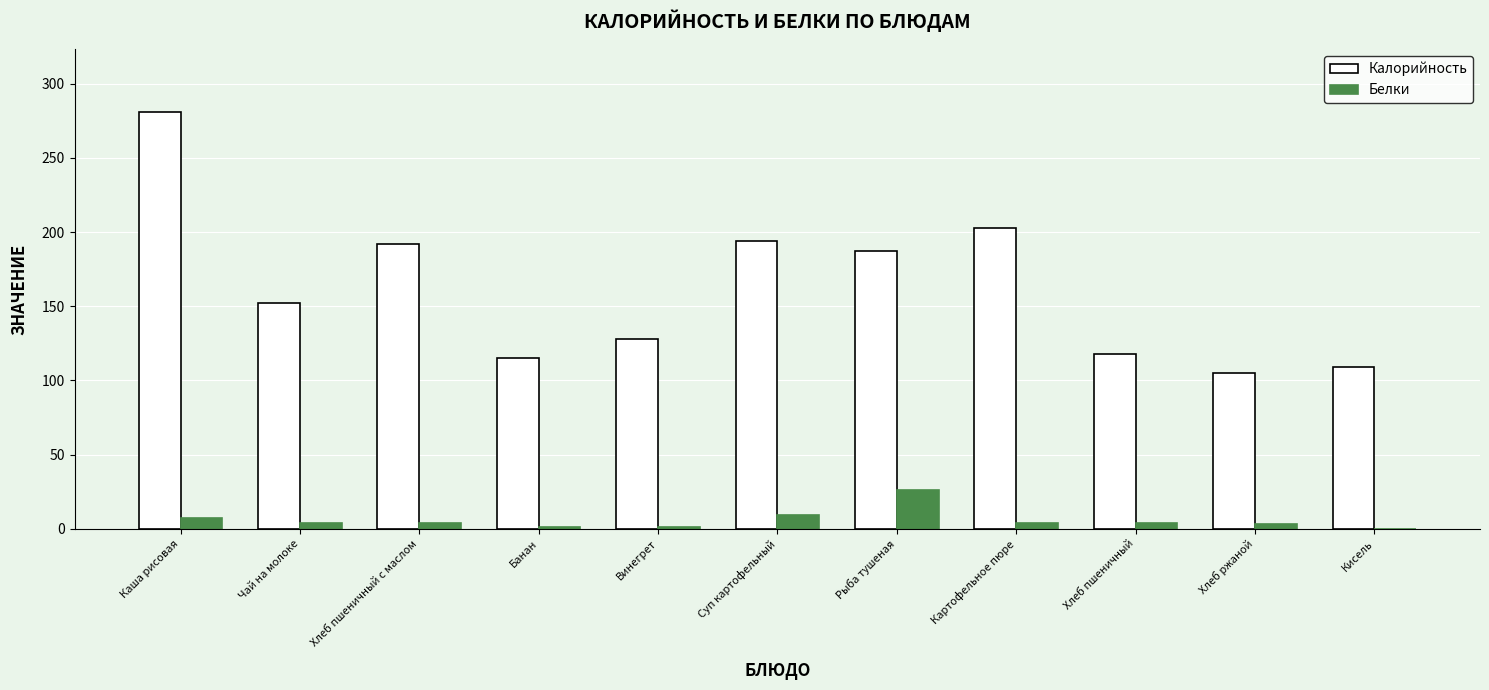

True or false: Калорийность has a value of 332 at Рыба тушеная.

False